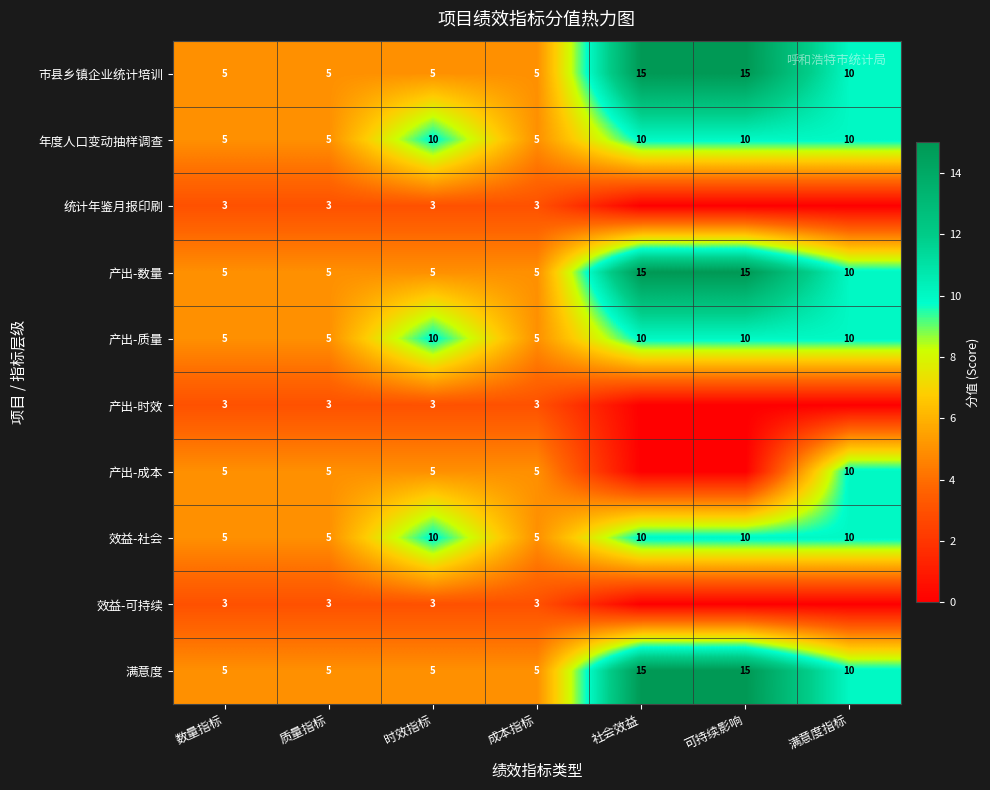

What is the spread (max minus min) of values at 时效指标?

7